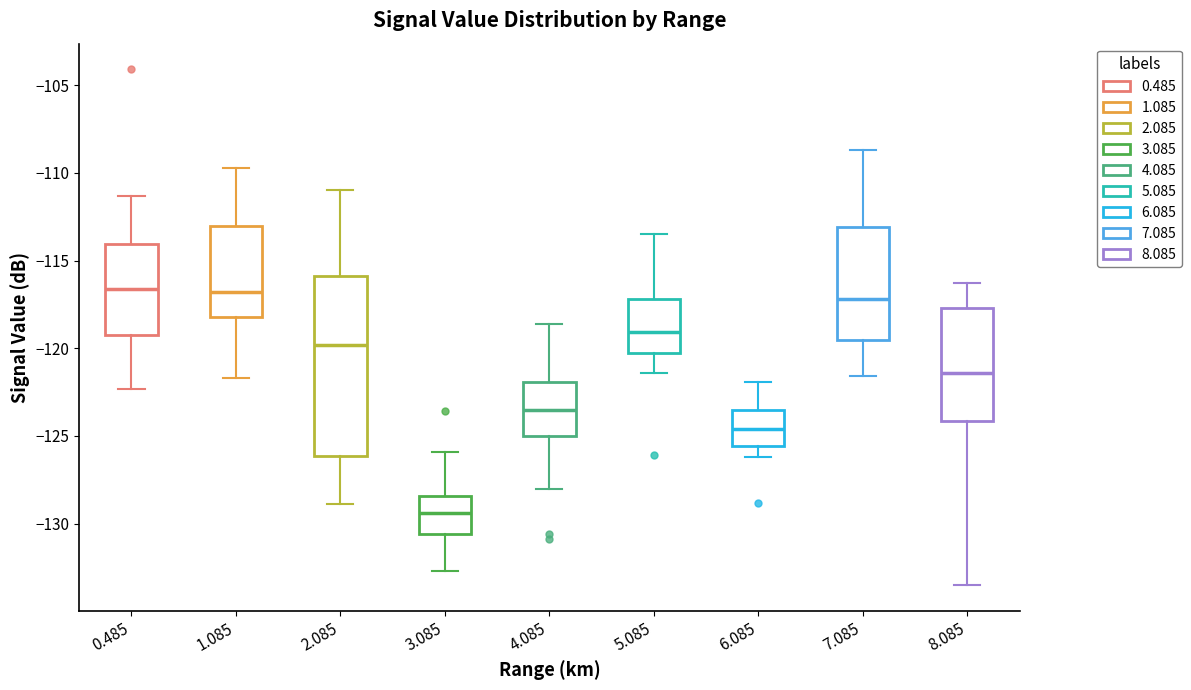

Reading left to right, transcribe this box plot: for each box, give where its median line is, the range the box spans, and where its two whiskers end, as read against the y-axis. The values are not printed on the chart, so give them approximately, as read against the axis.

0.485: median -116.5, box -119.0 to -114.0, whiskers -122.5 to -111.5
1.085: median -117.0, box -118.0 to -113.0, whiskers -121.5 to -109.5
2.085: median -120.0, box -126.0 to -116.0, whiskers -129.0 to -111.0
3.085: median -129.5, box -130.5 to -128.5, whiskers -132.5 to -126.0
4.085: median -123.5, box -125.0 to -122.0, whiskers -128.0 to -118.5
5.085: median -119.0, box -120.0 to -117.0, whiskers -121.5 to -113.5
6.085: median -124.5, box -125.5 to -123.5, whiskers -126.0 to -122.0
7.085: median -117.0, box -119.5 to -113.0, whiskers -121.5 to -108.5
8.085: median -121.5, box -124.0 to -117.5, whiskers -133.5 to -116.5